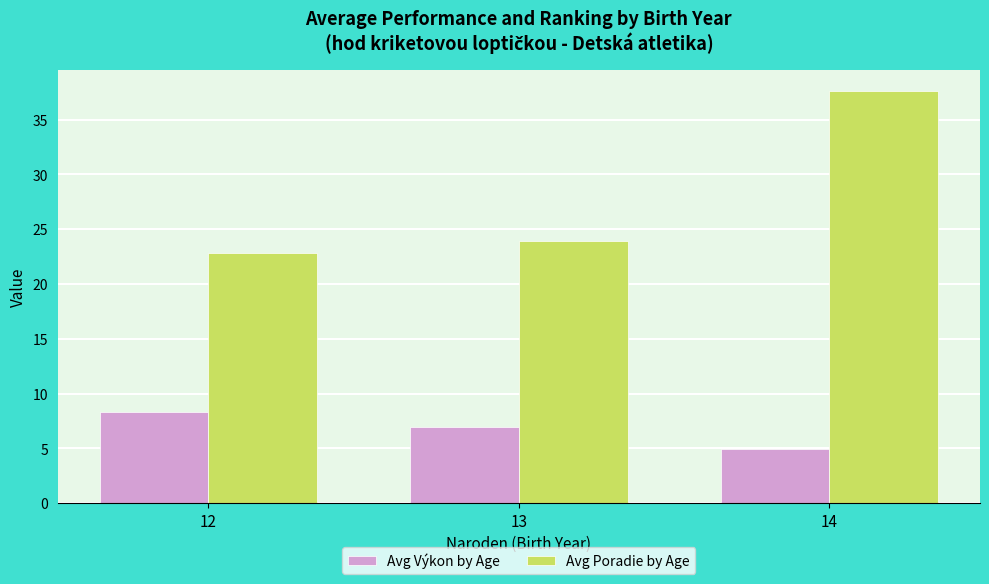

What is the average value of the Avg Výkon by Age series?

6.7